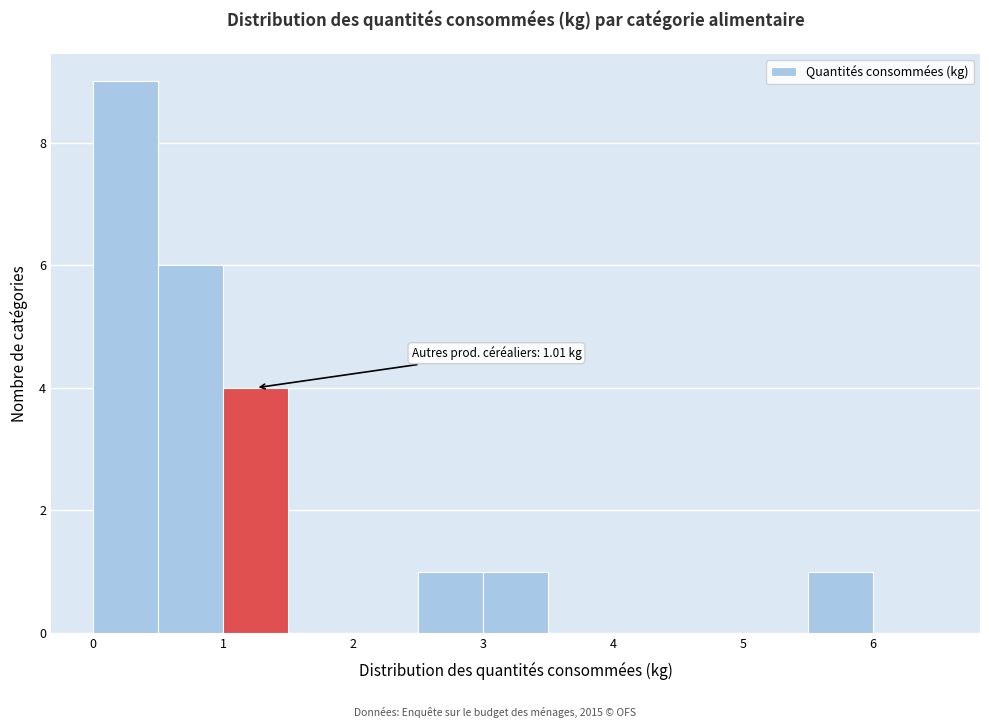

Over which range of the x-axis is the bar tallest?

0.0 to 0.5